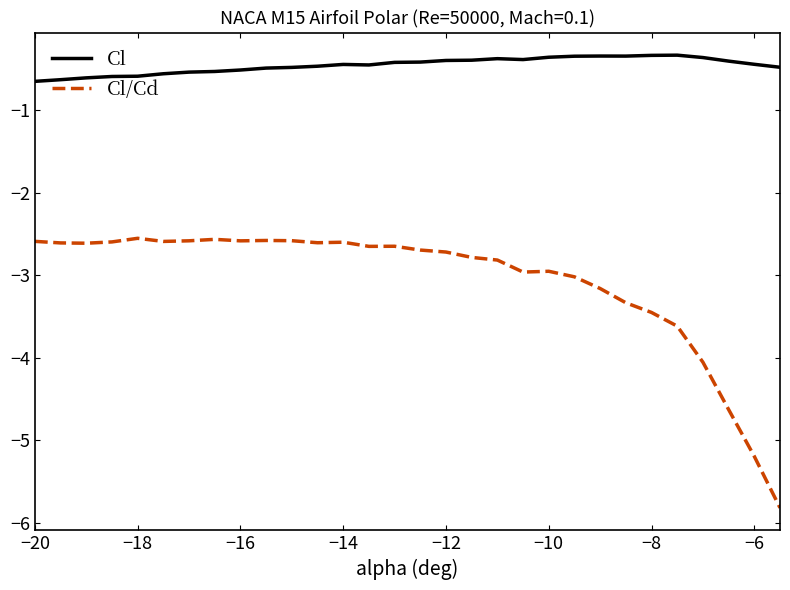

True or false: Cl/Cd and Cl cross at least once.

False